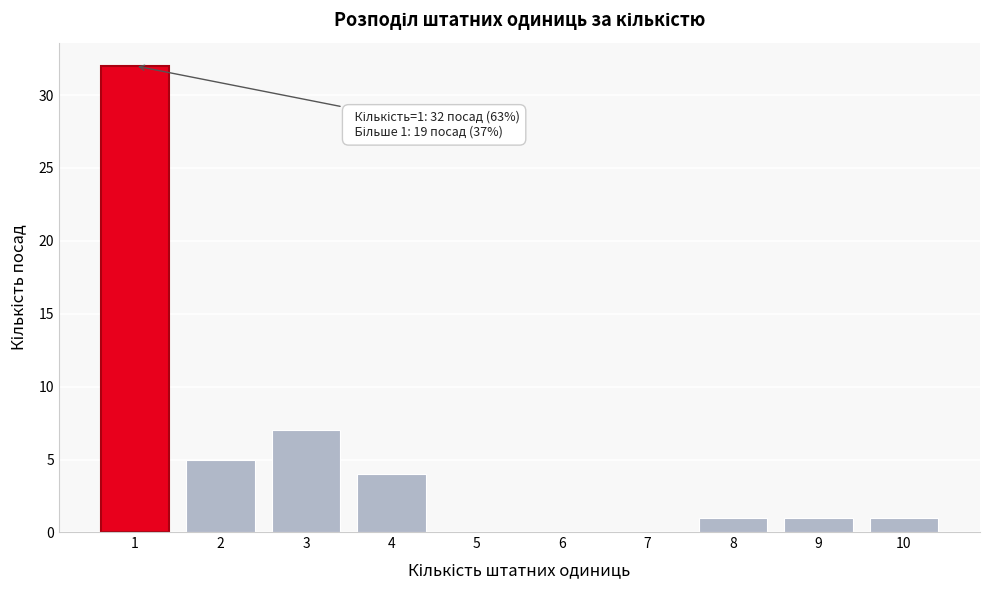

Reading left to right, extract all data points from this chart.

1=32	2=5	3=7	4=4	5=0	6=0	7=0	8=1	9=1	10=1